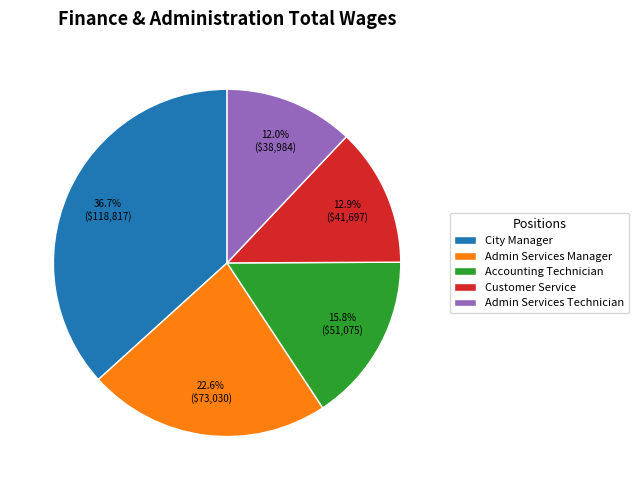

To the nearest percent, what is the difference between the Admin Services Technician and Accounting Technician slice percentages?

4%